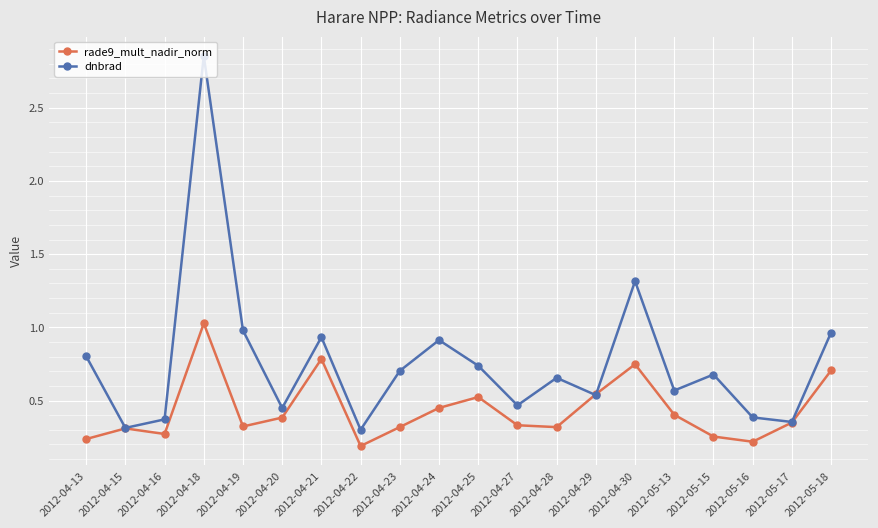

What is the sum of all dnbrad values?

15.3